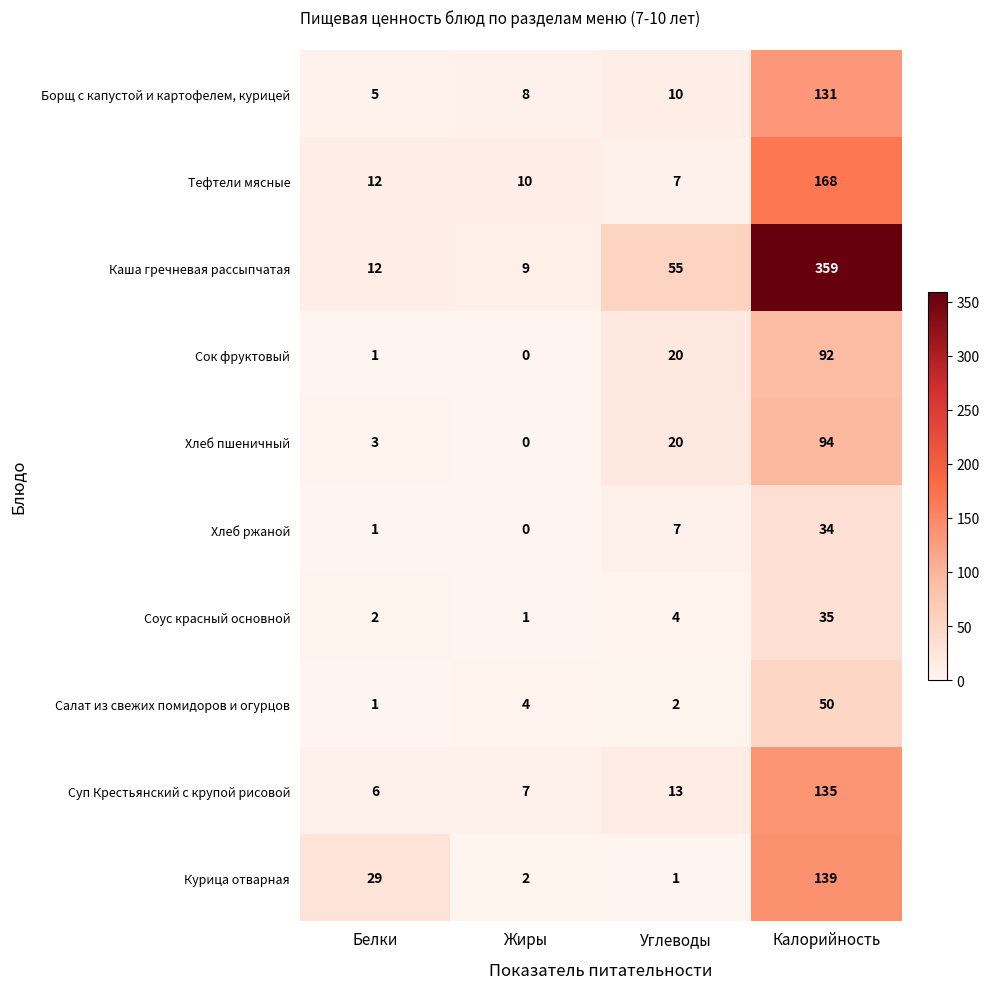

How many values in the Борщ с капустой и картофелем, курицей series are below 10?

2